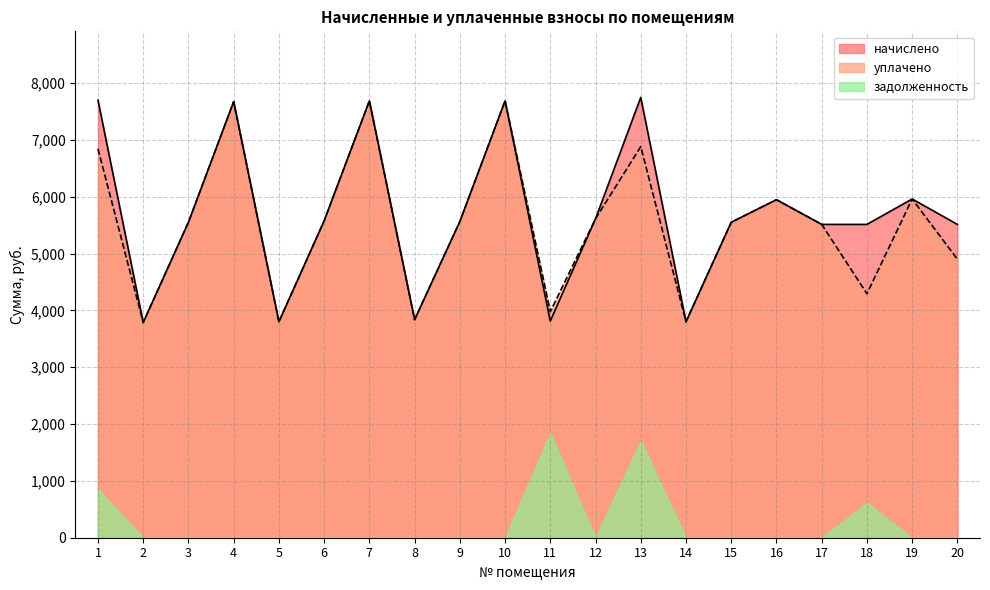

Is the value of уплачено at 16 greater than the value of начислено at 3?

Yes